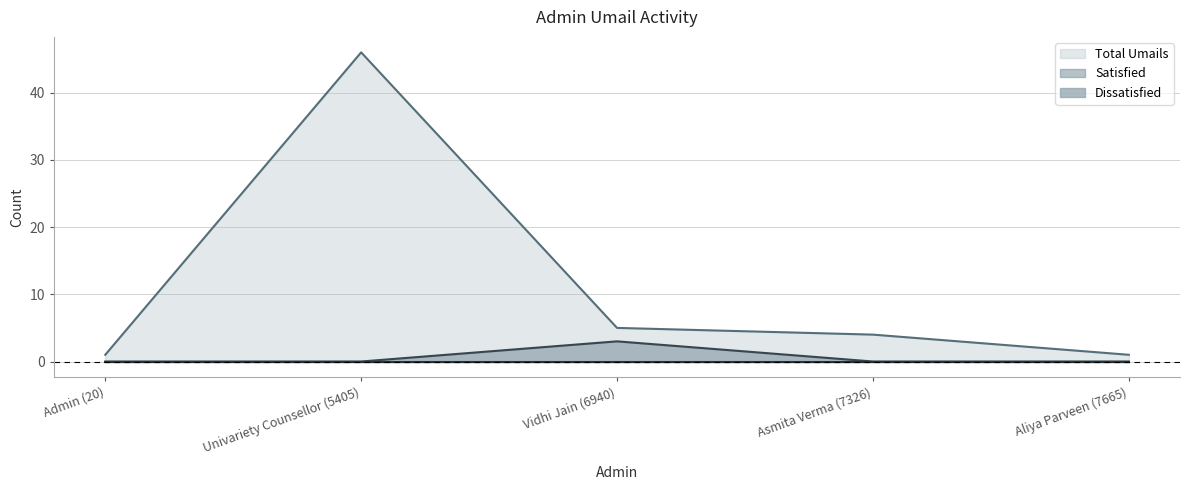

Which series has the largest total across all categories?

Total Umails